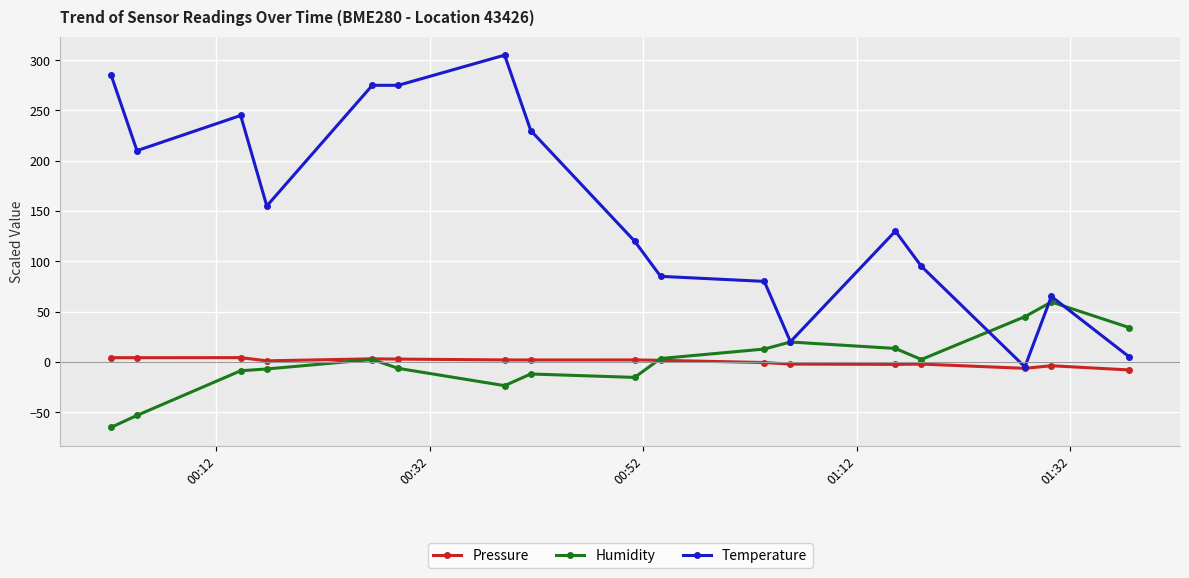

List the series in order of their peak value, lowest first.

Pressure, Humidity, Temperature